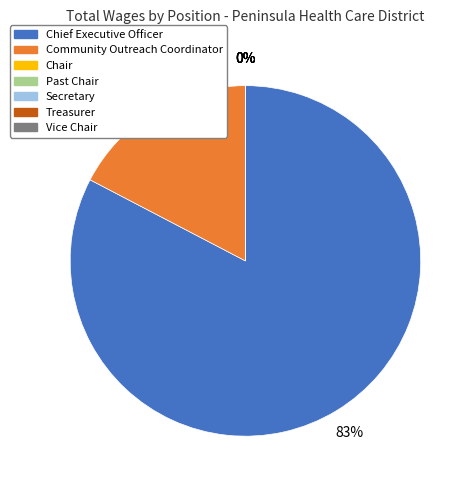

Does Chief Executive Officer represent more than half of the total?

Yes